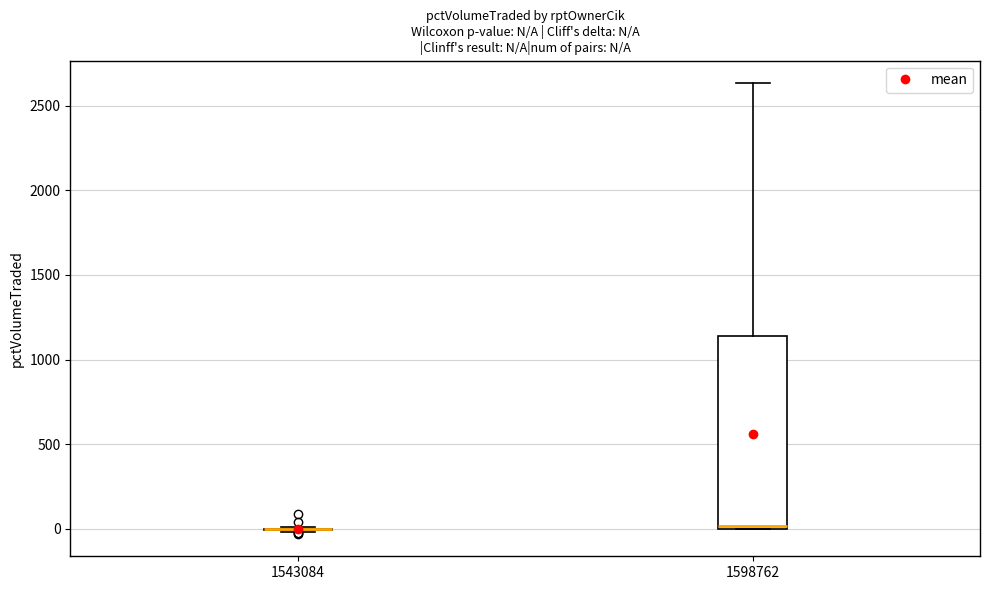

Which box is the tallest, from its lower edge to its upper edge?

1598762